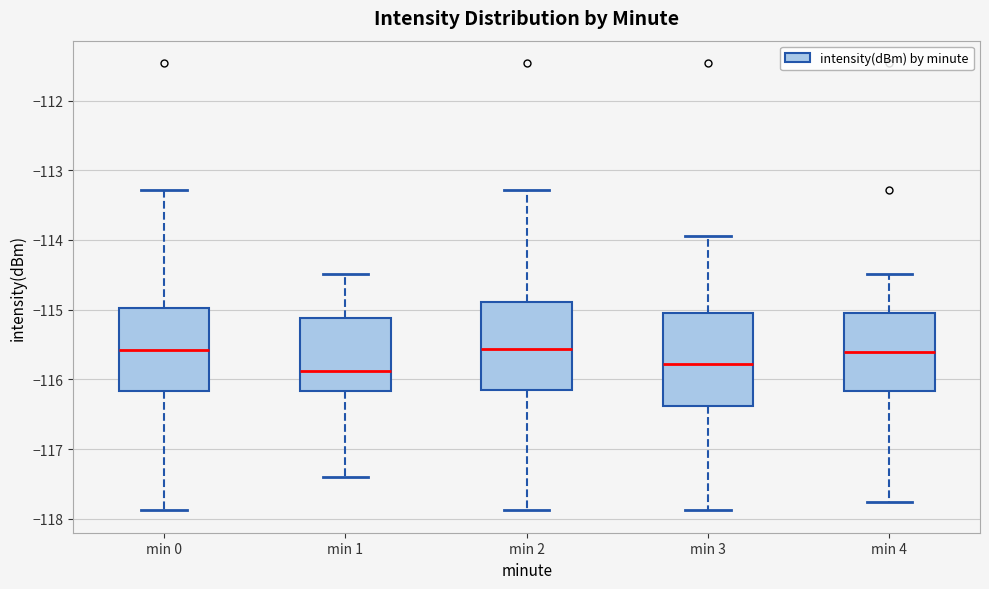

Reading left to right, read every box against the y-axis: the position of its median line, the range the box covers, and the ends of its whiskers. The values are not printed on the chart, so give them approximately, as read against the axis.

min 0: median -115.6, box -116.2 to -115.0, whiskers -117.9 to -113.3
min 1: median -115.9, box -116.2 to -115.1, whiskers -117.4 to -114.5
min 2: median -115.6, box -116.2 to -114.9, whiskers -117.9 to -113.3
min 3: median -115.8, box -116.4 to -115.1, whiskers -117.9 to -113.9
min 4: median -115.6, box -116.2 to -115.1, whiskers -117.8 to -114.5